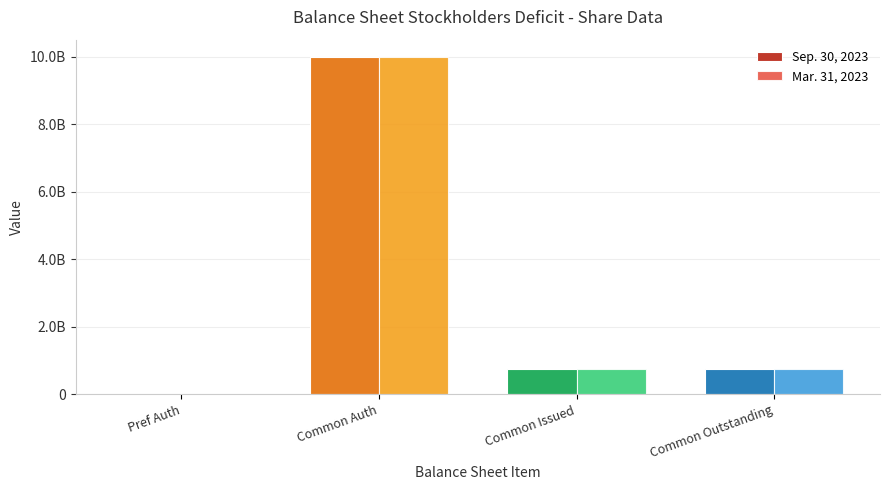

Are the bars horizontal?

No